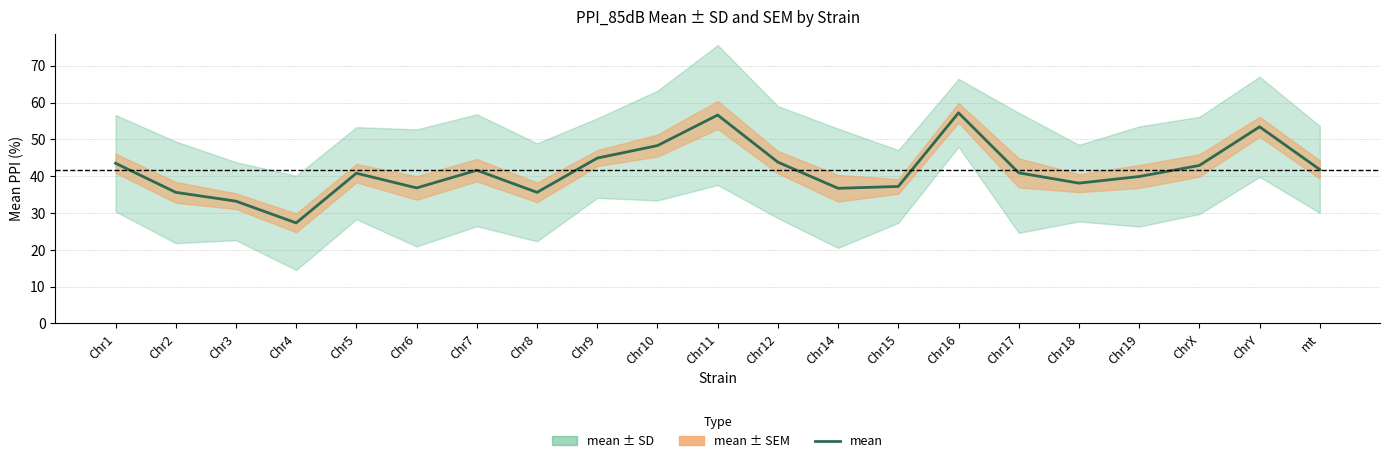

What is the average value?

41.7